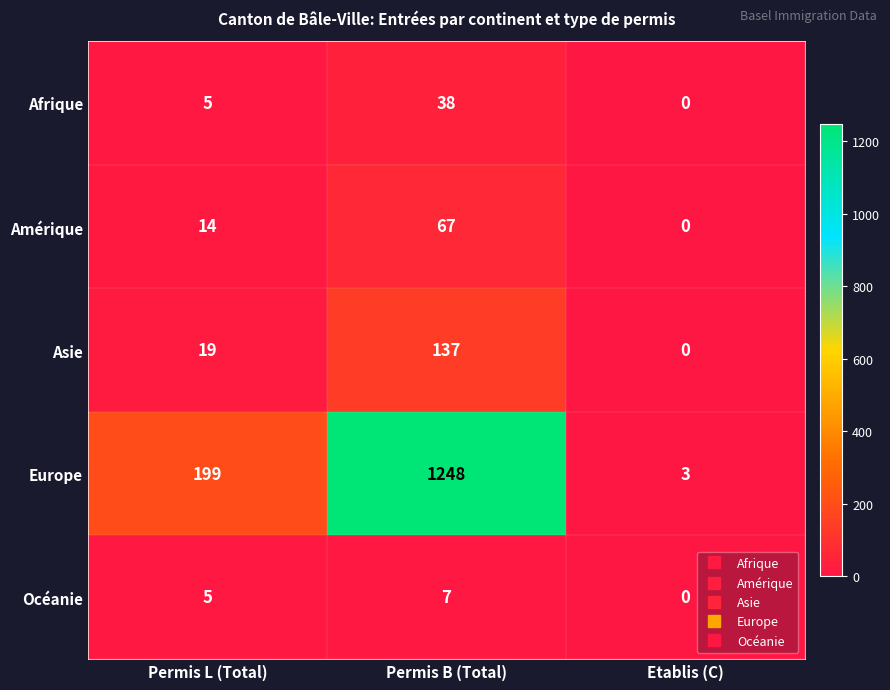

True or false: Amérique has a value of 14 at Permis L (Total).

True